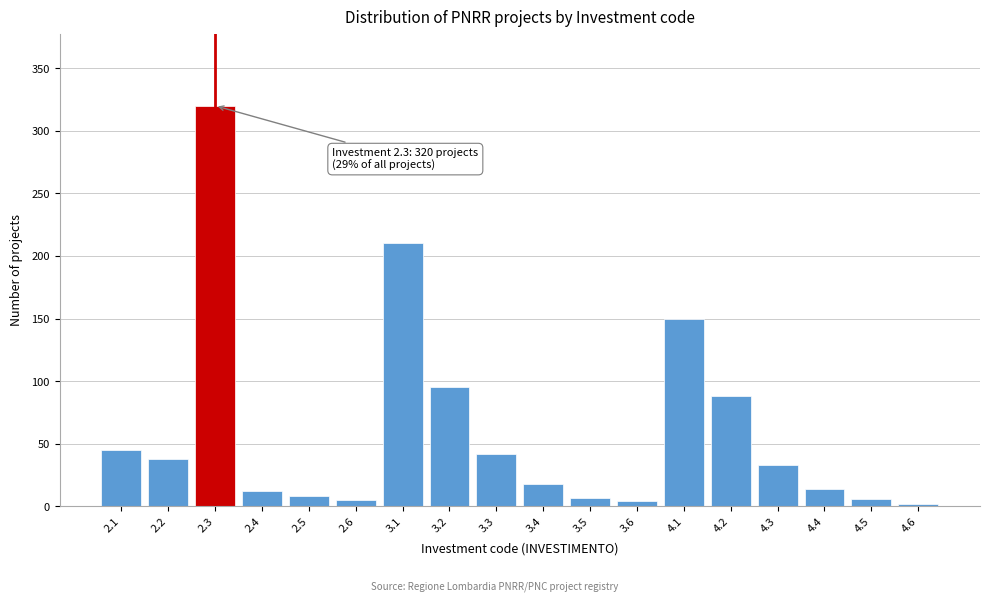

Is it true that the value at 4.2 is 88?

True